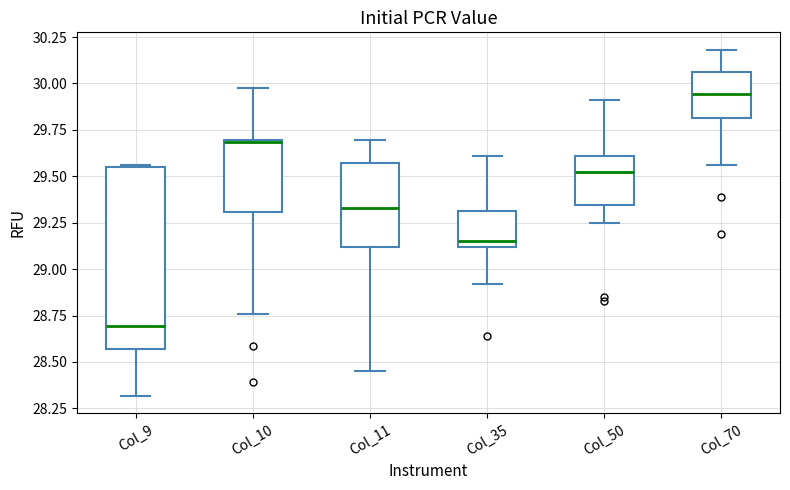

Reading left to right, transcribe this box plot: for each box, give where its median line is, the range the box spans, and where its two whiskers end, as read against the y-axis. The values are not printed on the chart, so give them approximately, as read against the axis.

Col_9: median 28.70, box 28.55 to 29.55, whiskers 28.30 to 29.55
Col_10: median 29.70 (just below the box's upper edge), box 29.30 to 29.70, whiskers 28.75 to 29.95
Col_11: median 29.35, box 29.10 to 29.55, whiskers 28.45 to 29.70
Col_35: median 29.15, box 29.10 to 29.30, whiskers 28.90 to 29.60
Col_50: median 29.55, box 29.35 to 29.60, whiskers 29.25 to 29.90
Col_70: median 29.95, box 29.80 to 30.05, whiskers 29.55 to 30.20